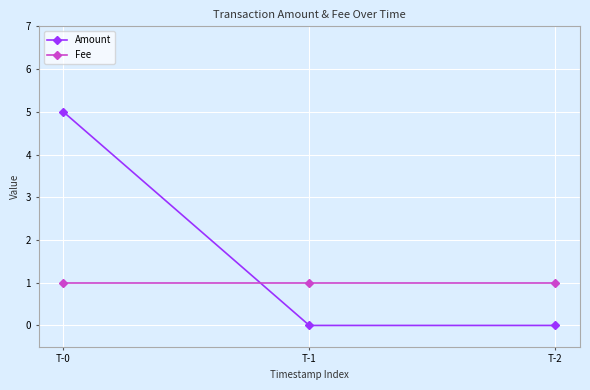

How many distinct data groups are displayed?

2